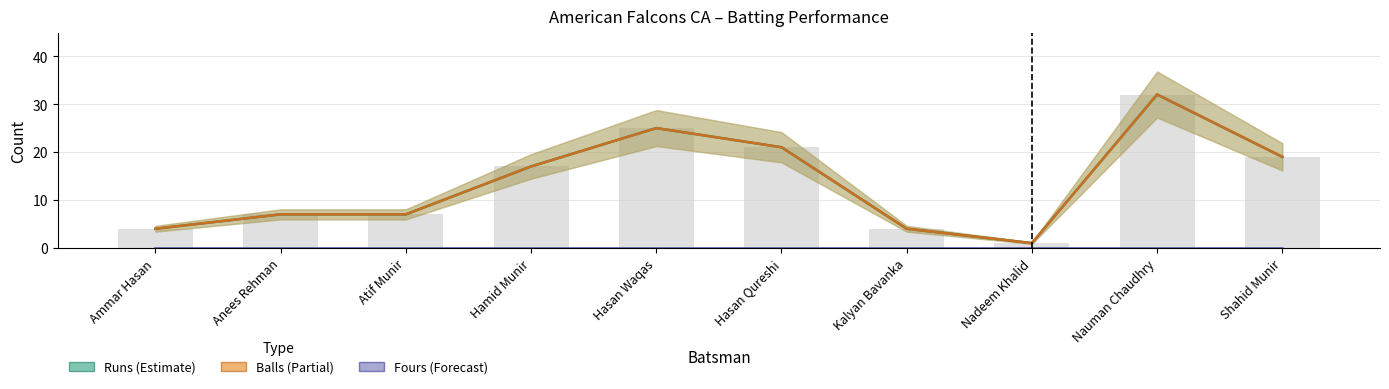

Which series has the largest total across all categories?

Runs (estimate)